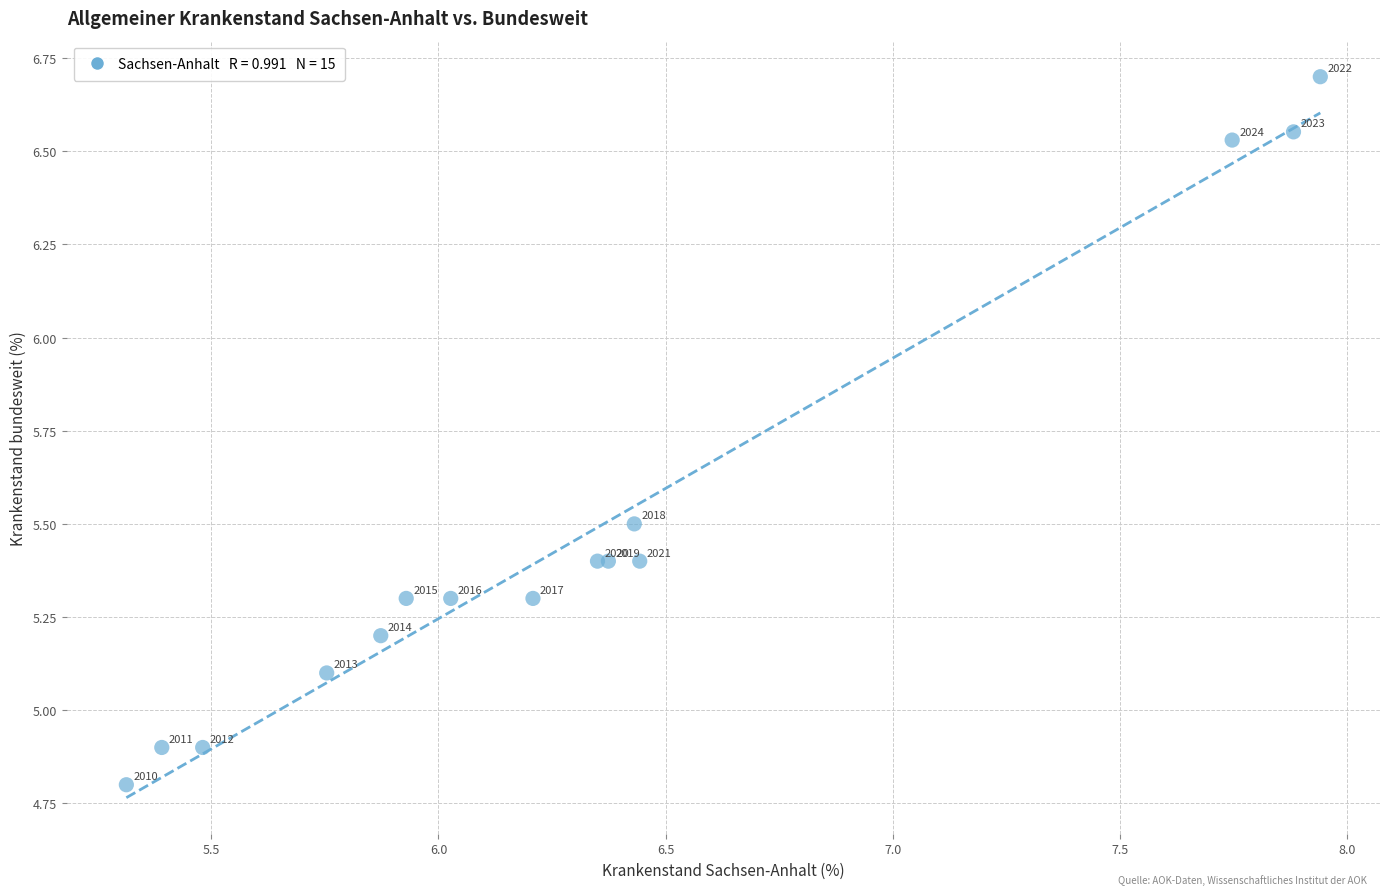

What Y value in the scatter plot is closest to 5?

4.9